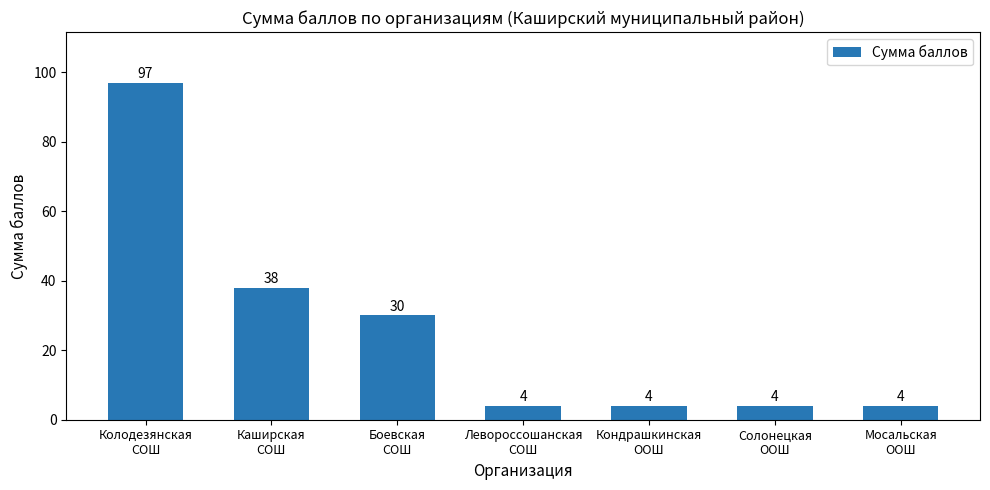

What is the value of the 6th bar from the left?

4